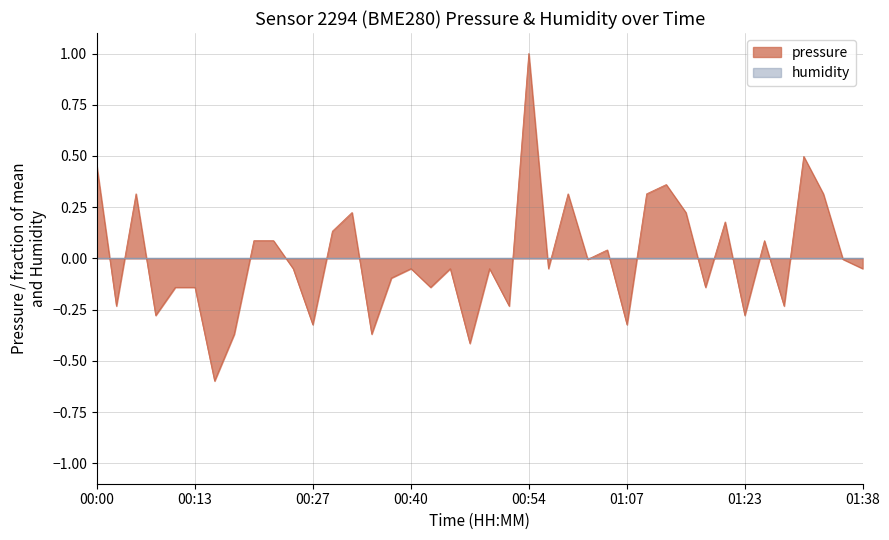

How many values are below zero?

24